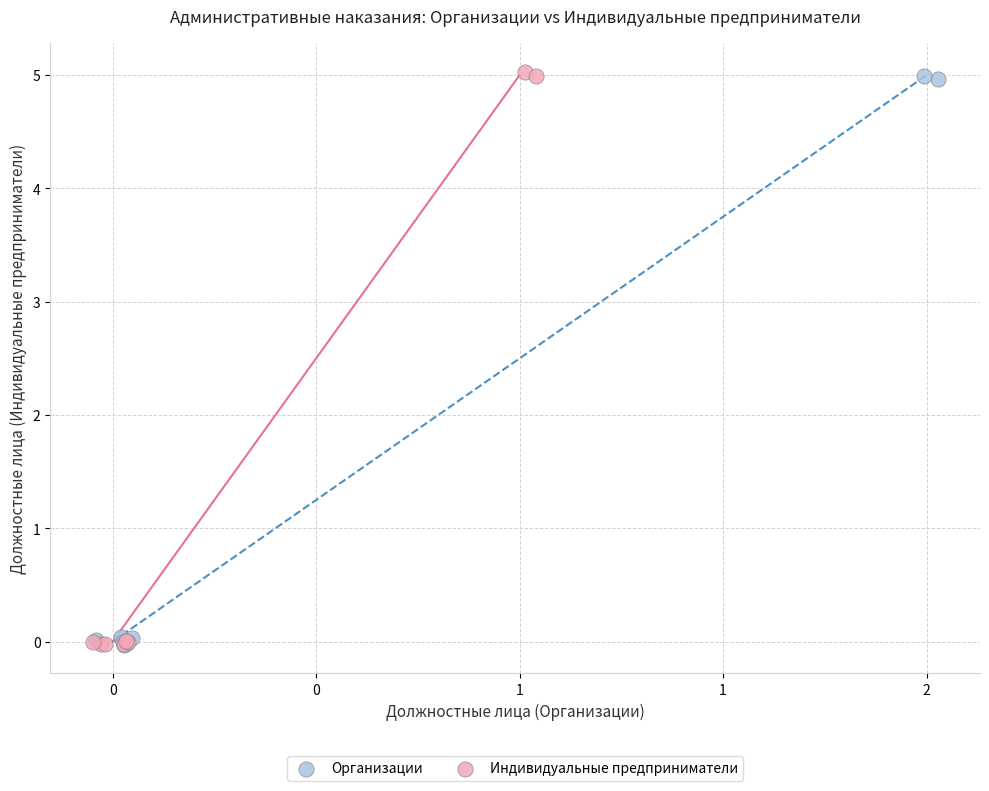

What are all the series names shown in the legend?

Организации, Индивидуальные предприниматели